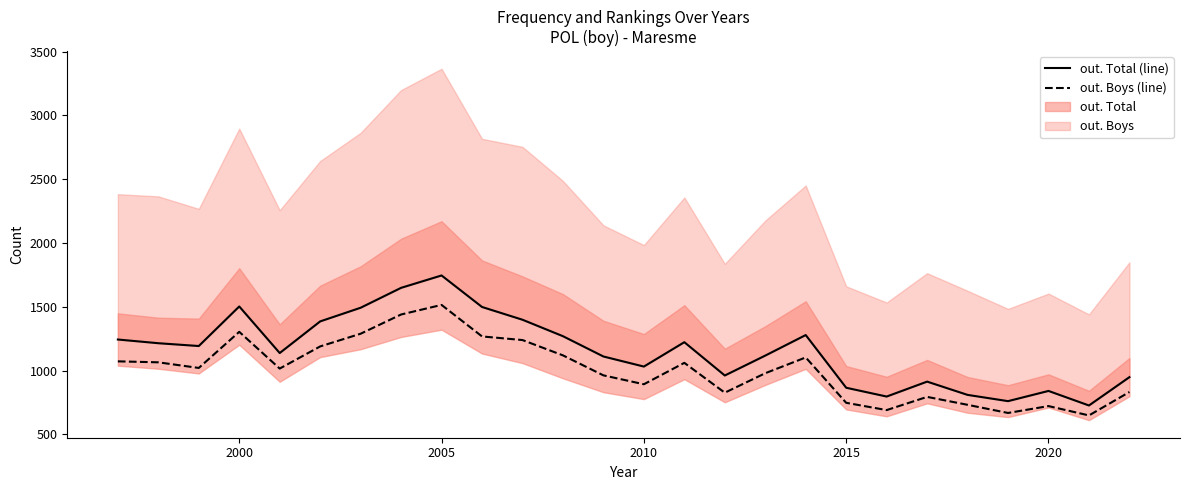

What is the difference between the maximum and minimum values in the out. Total (line) series?

1019.0